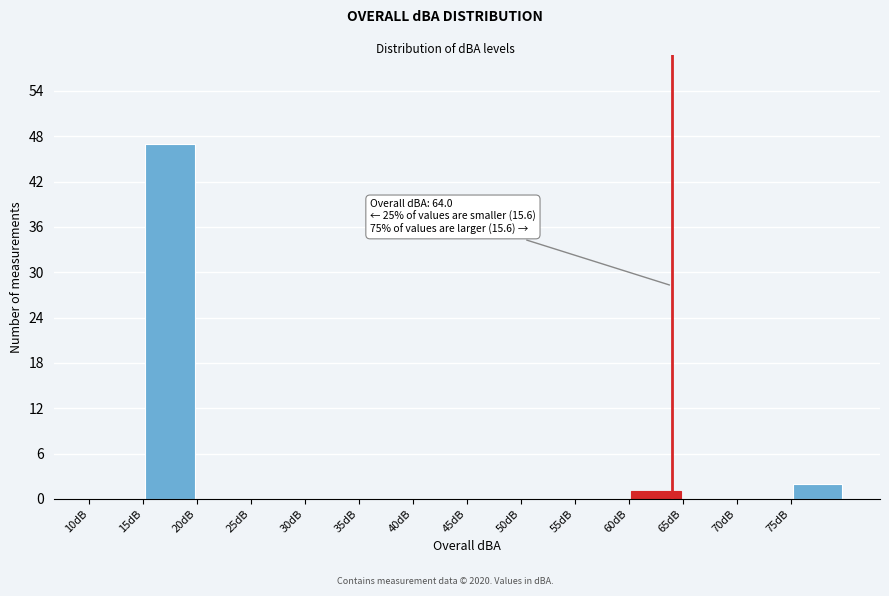

Which range on the x-axis has the tallest bar?

15 to 20